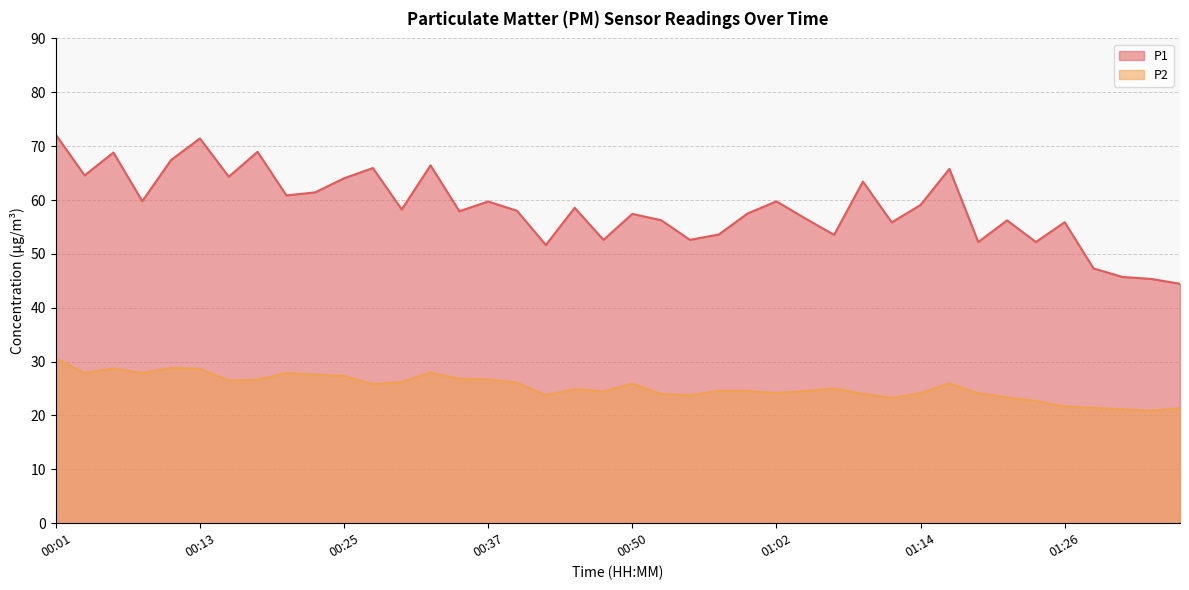

How many interior local peaks does the P1 series have?

13